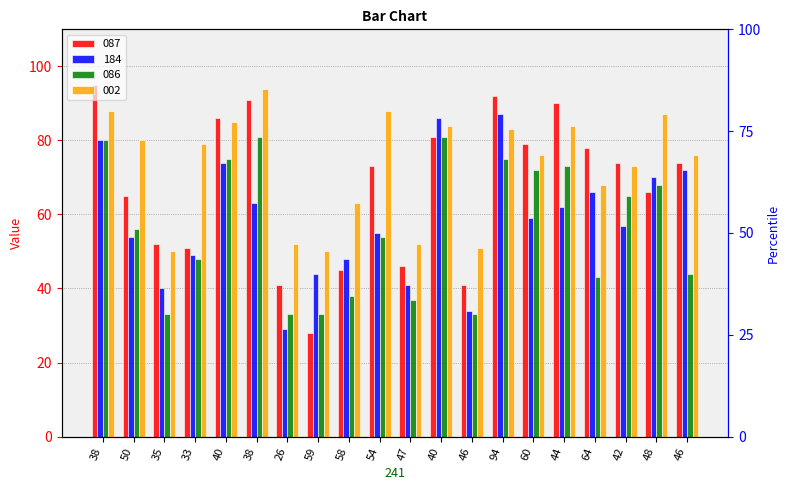

Which category has the lowest value across all series?

59